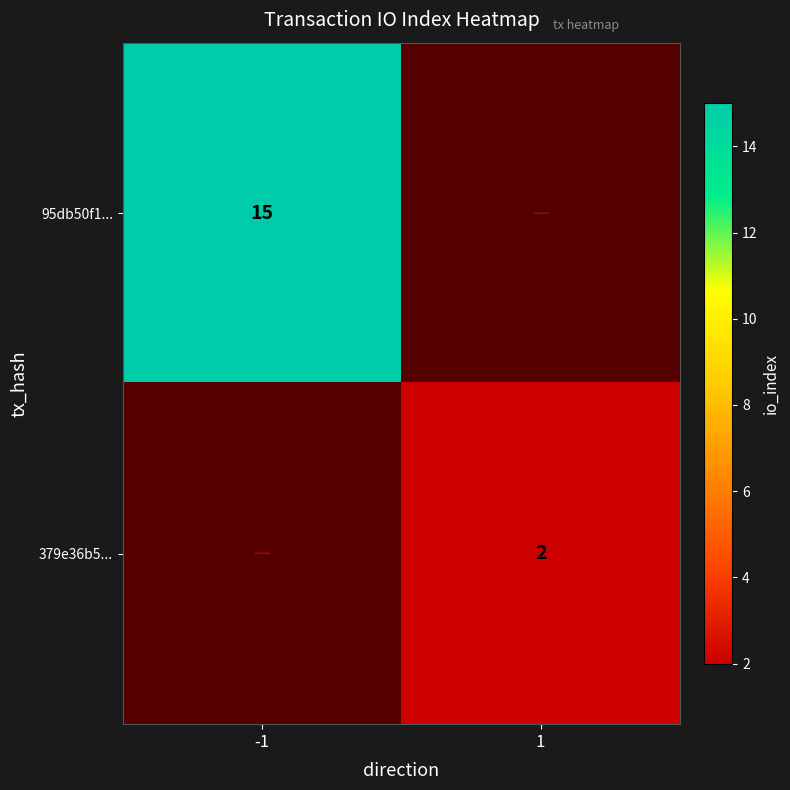

True or false: 379e36b5... has a value of 3 at 1.

False